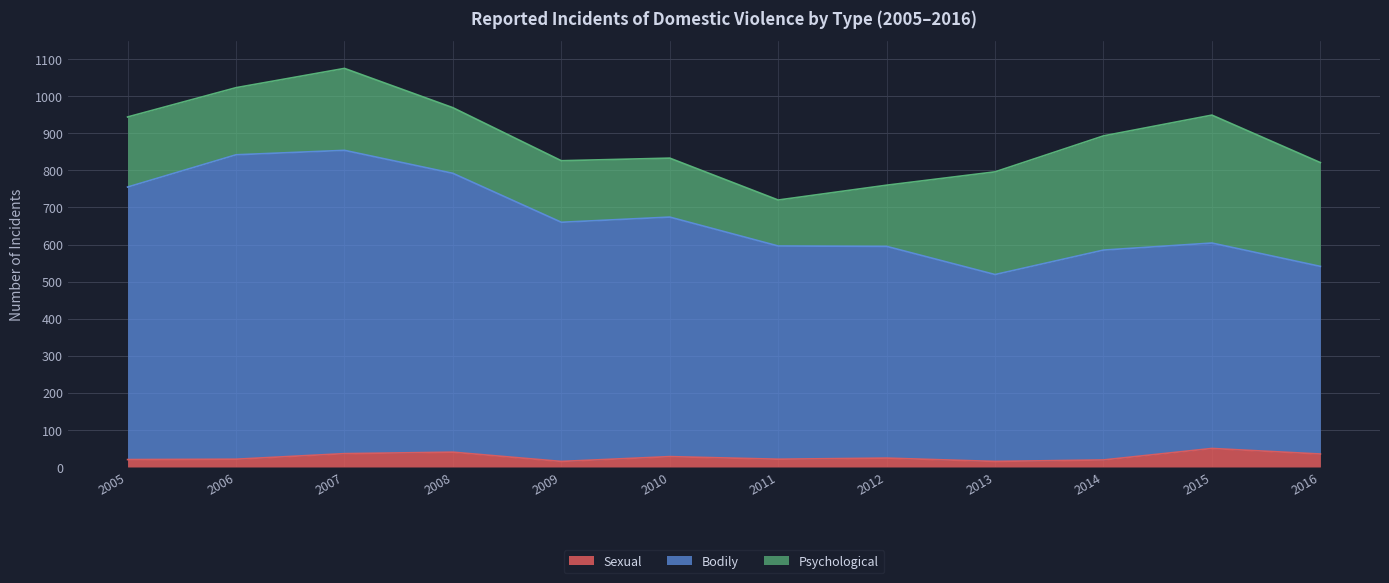

What is the minimum value shown in the chart?

15